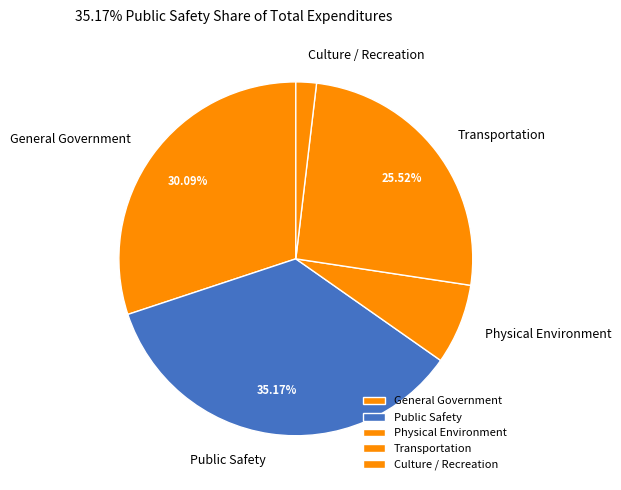

True or false: General Government accounts for 30% of the total.

True